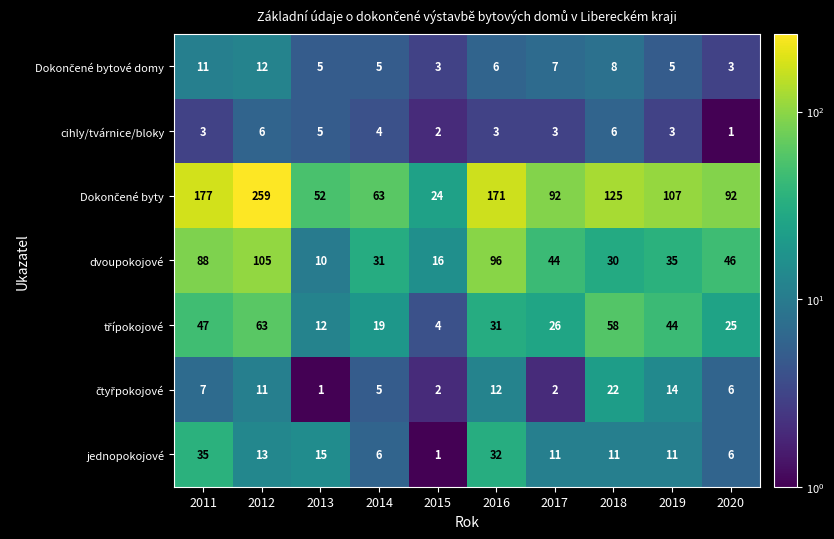

List the labels in order of dvoupokojové value, smallest first.

2013, 2015, 2018, 2014, 2019, 2017, 2020, 2011, 2016, 2012